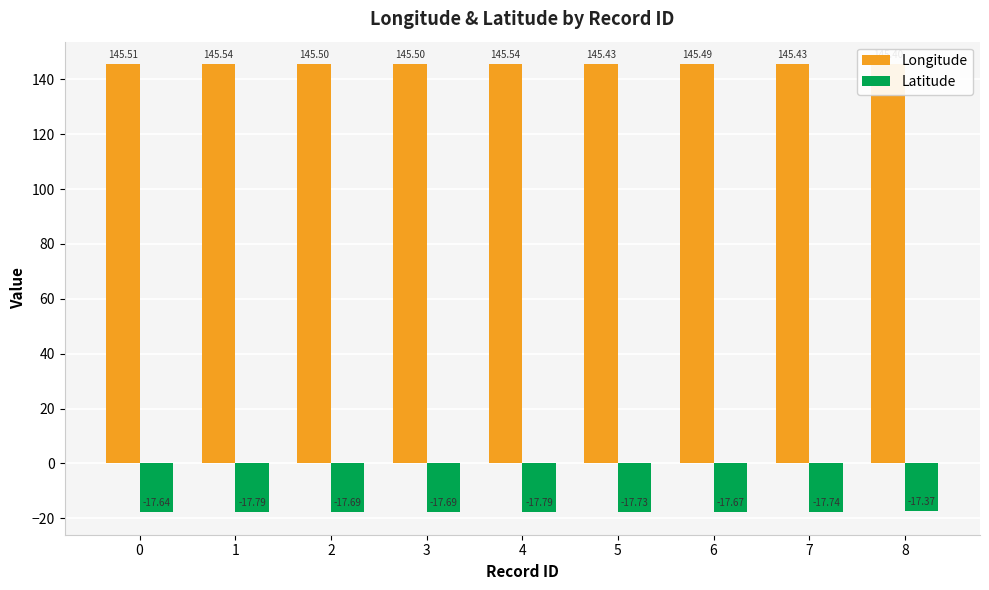

Between 8 and 7, which is larger?

7